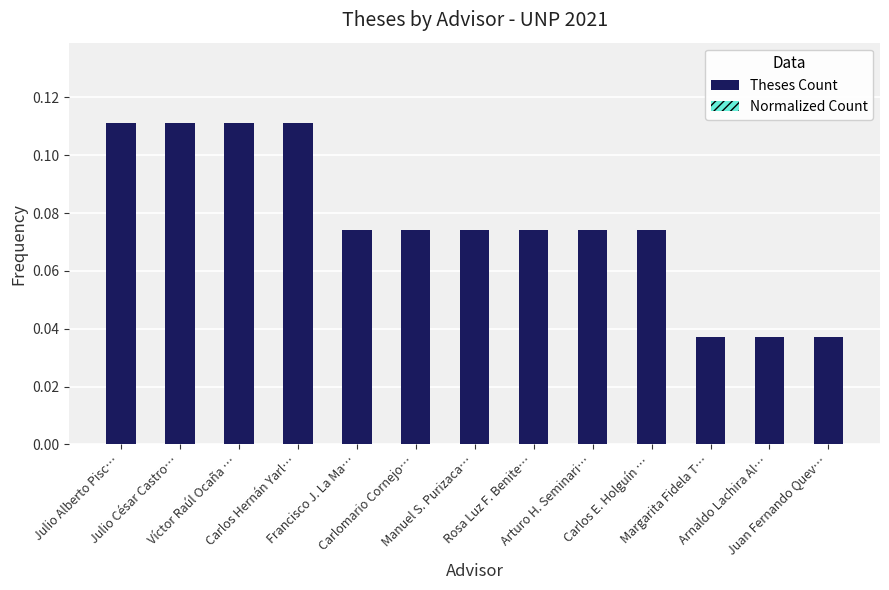

What is the value of the Normalized Count bar at the 10th from the left?

0.1